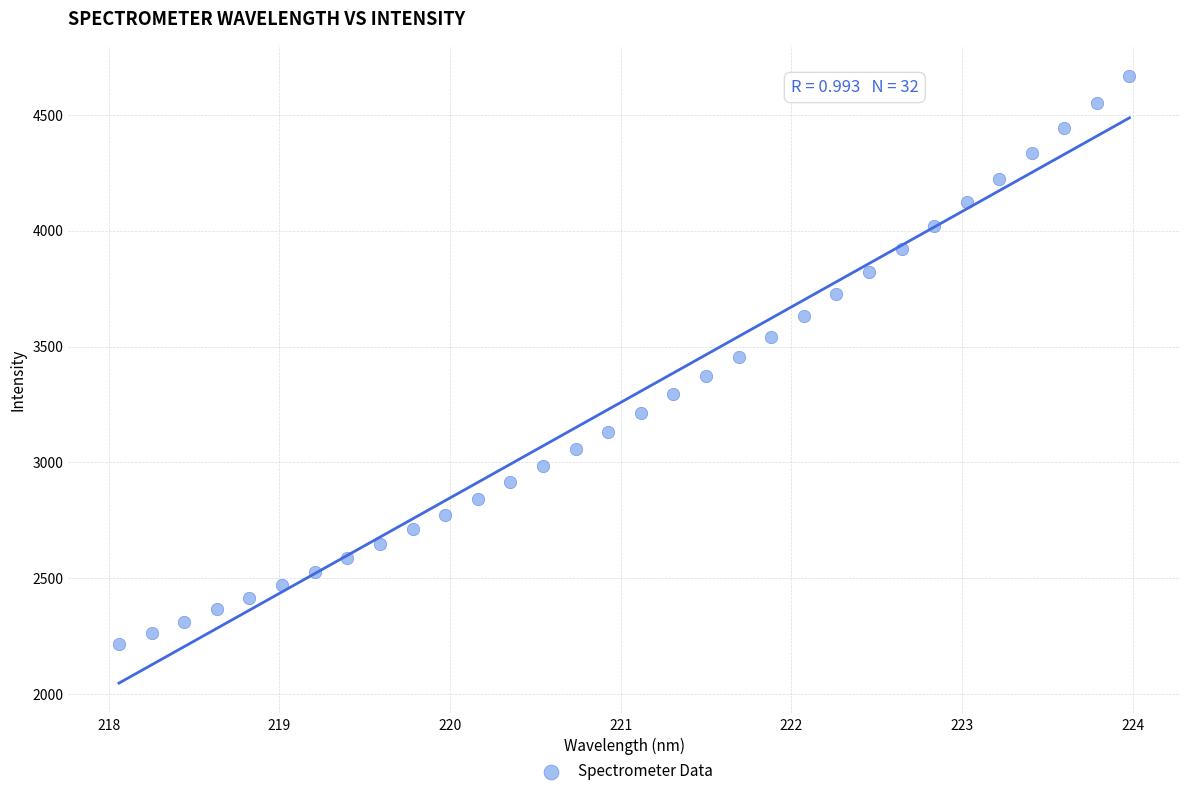

What is the range of Y values (max minus min)?

2452.6